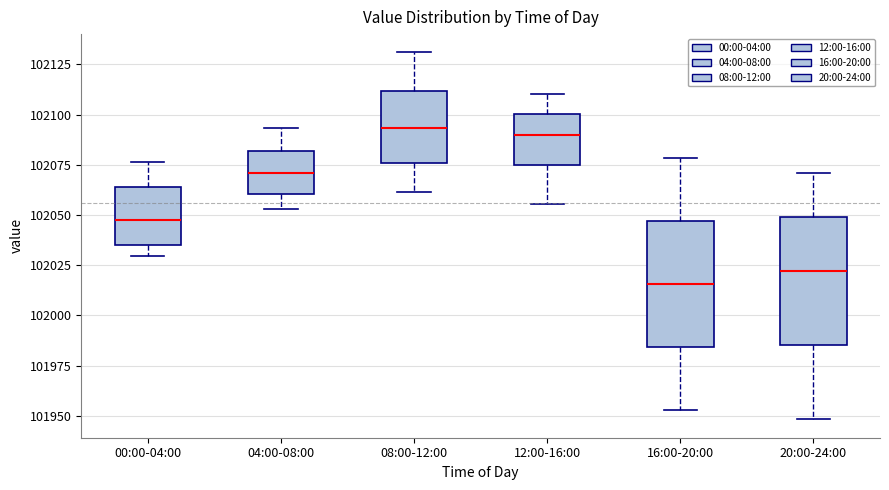

Reading left to right, read every box against the y-axis: the position of its median line, the range the box covers, and the ends of its whiskers. The values are not printed on the chart, so give them approximately, as read against the axis.

00:00-04:00: median 102045, box 102035 to 102065, whiskers 102030 to 102075
04:00-08:00: median 102070, box 102060 to 102080, whiskers 102055 to 102095
08:00-12:00: median 102095, box 102075 to 102110, whiskers 102060 to 102130
12:00-16:00: median 102090, box 102075 to 102100, whiskers 102055 to 102110
16:00-20:00: median 102015, box 101985 to 102045, whiskers 101955 to 102080
20:00-24:00: median 102020, box 101985 to 102050, whiskers 101950 to 102070